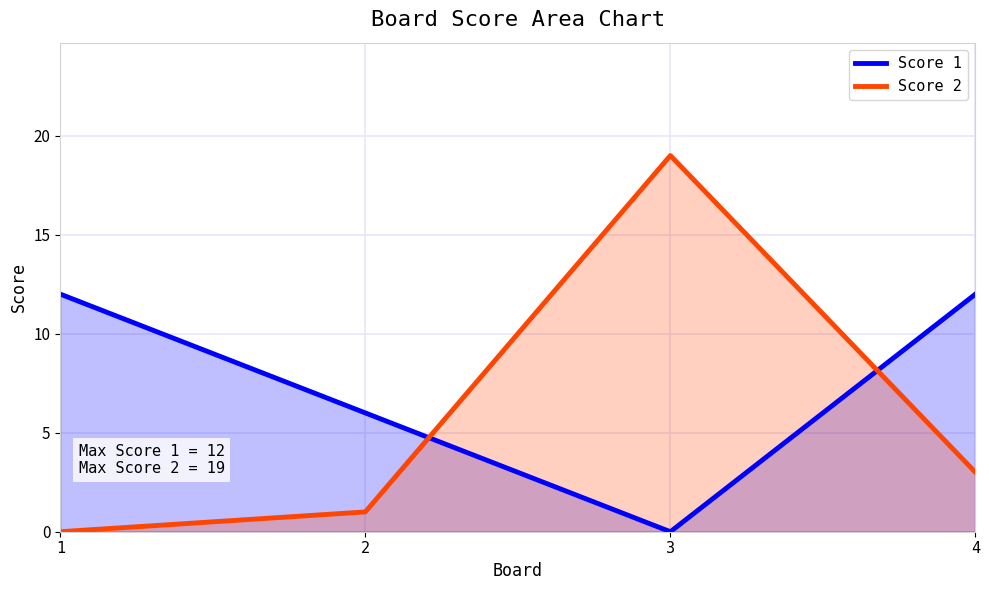

Reading left to right, list all the values displayed in this chart.

Score 1: 1=12	2=6	3=0	4=12
Score 2: 1=0	2=1	3=19	4=3